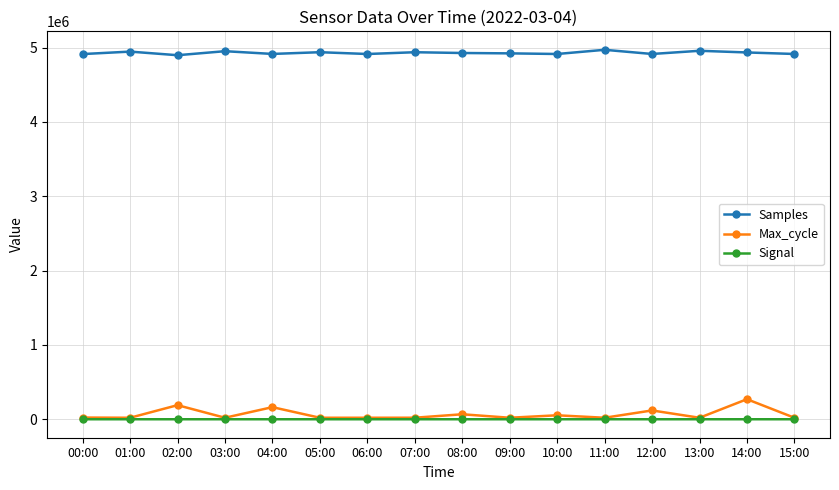

Is it true that Max_cycle equals 20063 at 11:00?

True